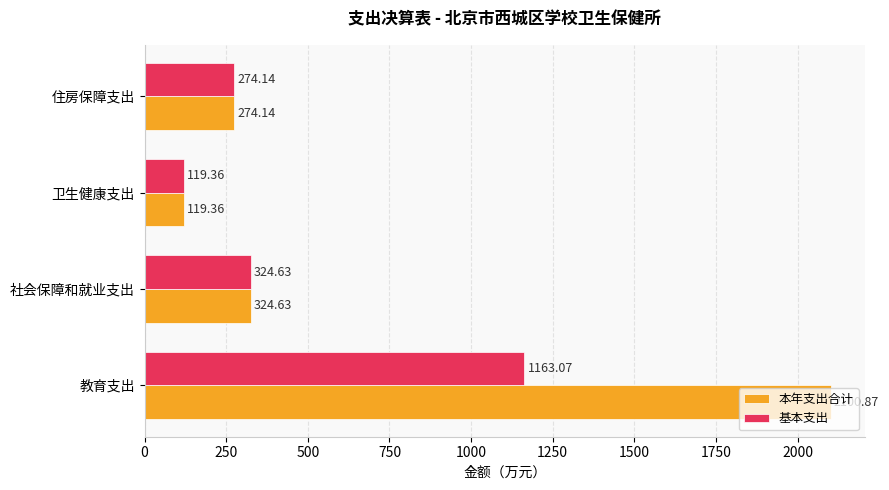

What is the difference between the maximum and second lowest values in the 基本支出 series?

888.9